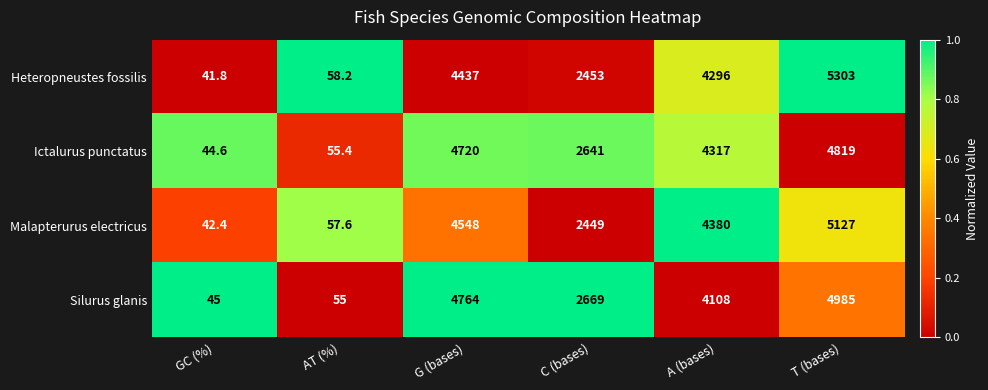

The Malapterurus electricus series shows 6264.5 at A (bases). True or false?

False